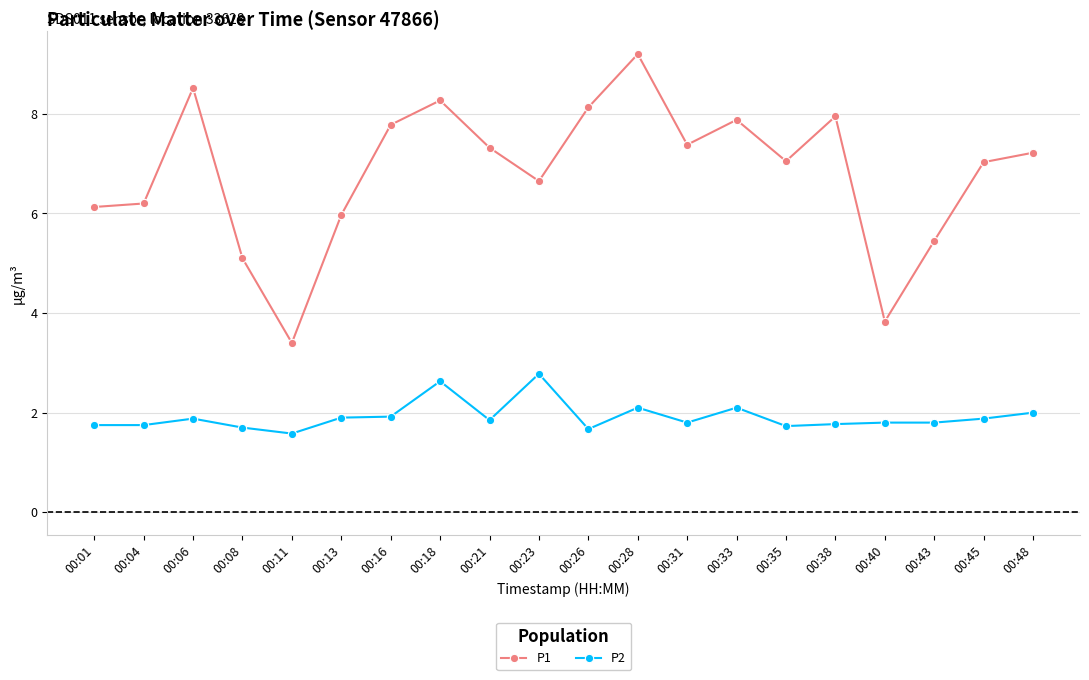

True or false: P2 has more than 1 points higher than both neighbors.

True